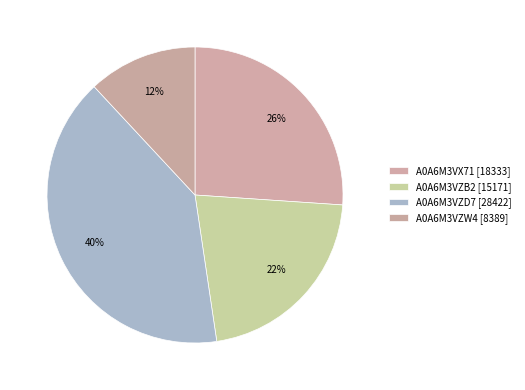

How many segments does this pie chart have?

4